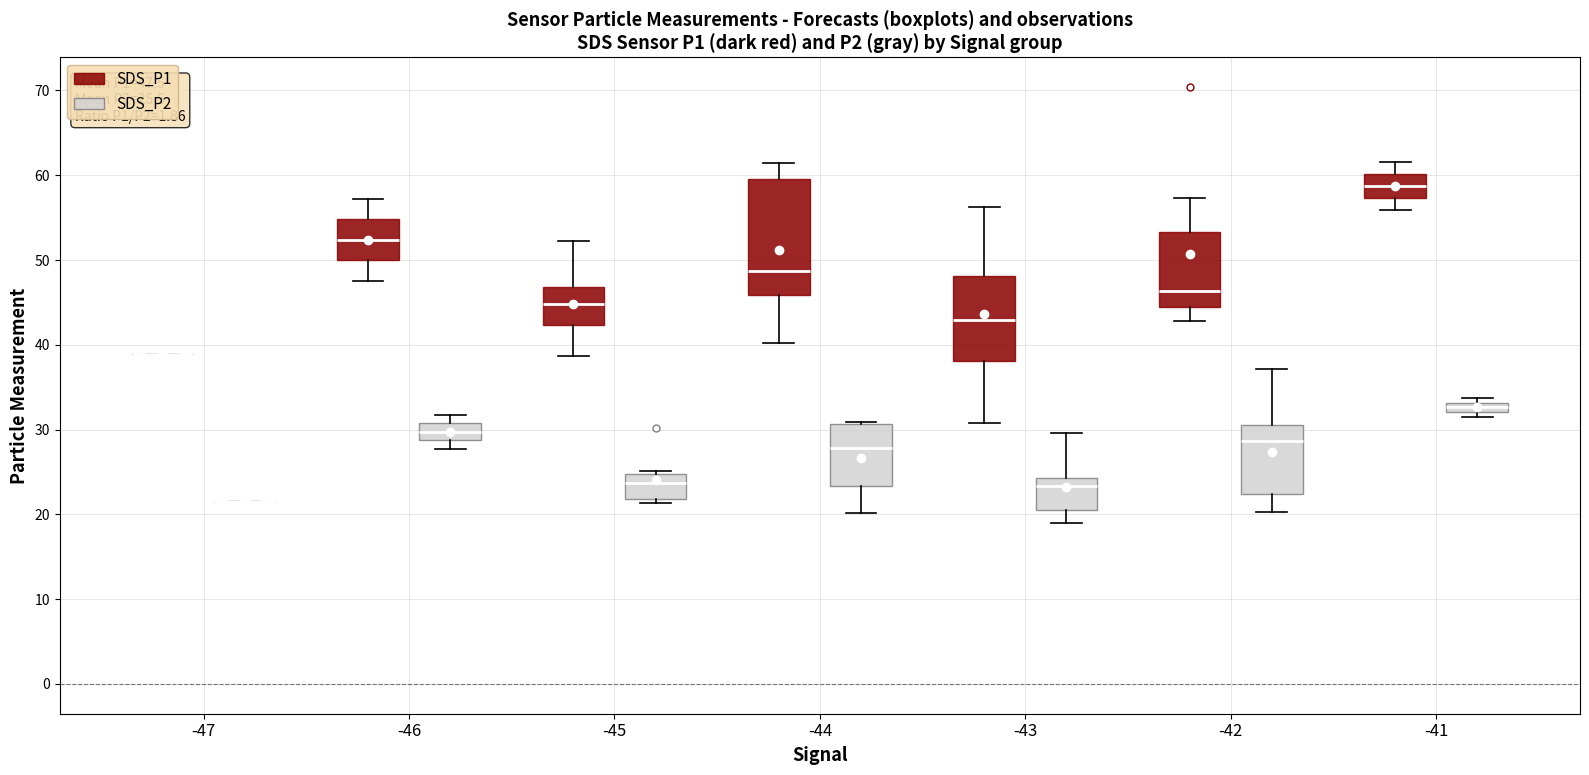

Which box is the tallest, from its lower edge to its upper edge?

-44 (SDS_P1)